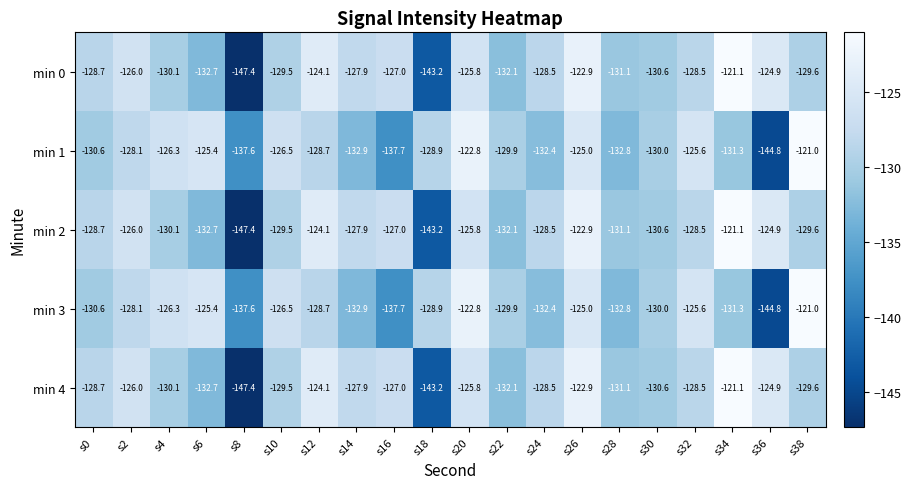

What is the difference between the highest and lowest values at s36?

19.9